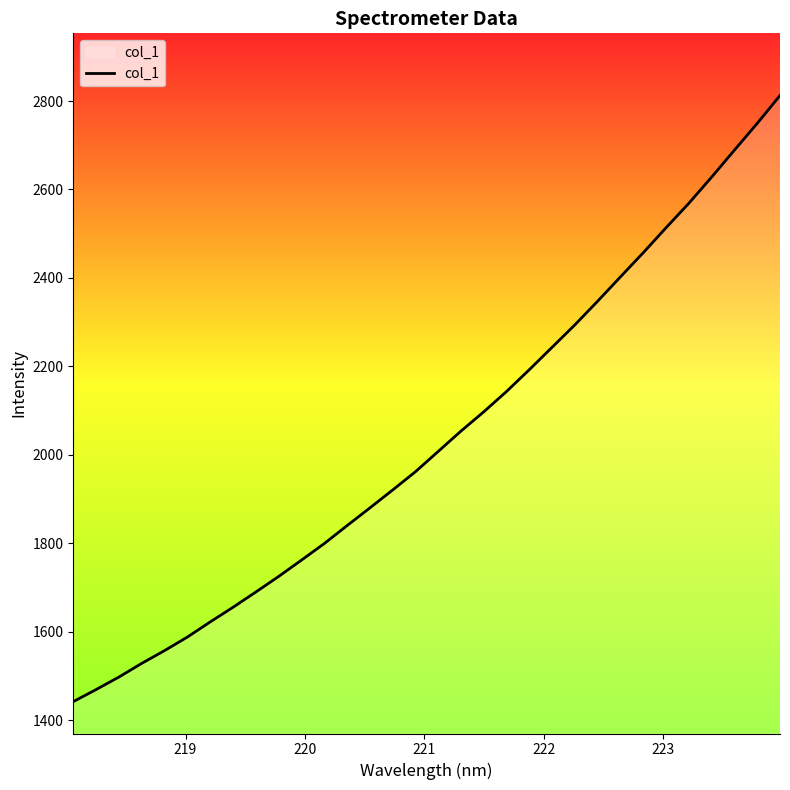

What is the greatest value displayed?

2812.6